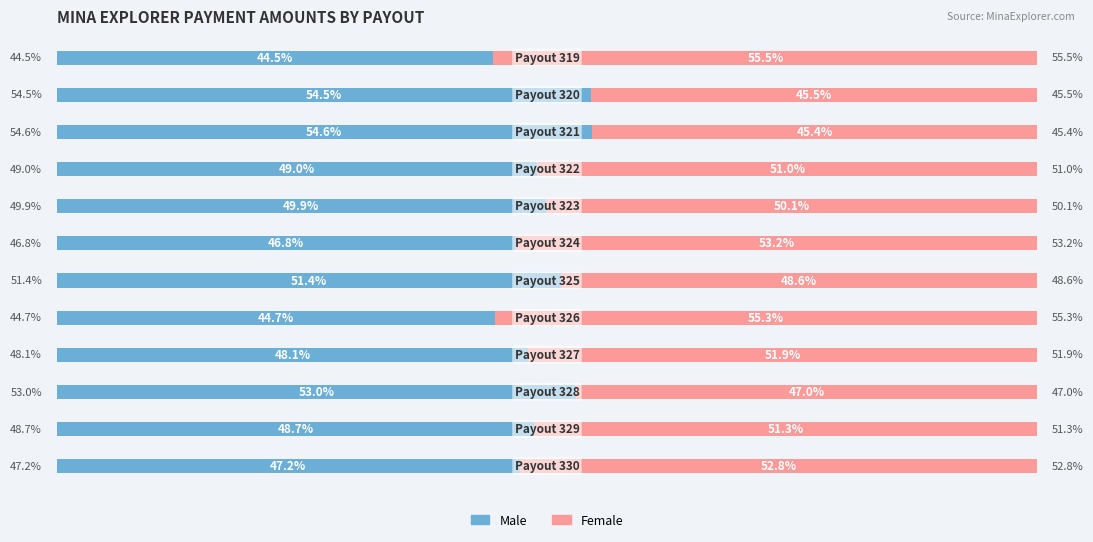

At how many categories does at least one series exceed 48?

12